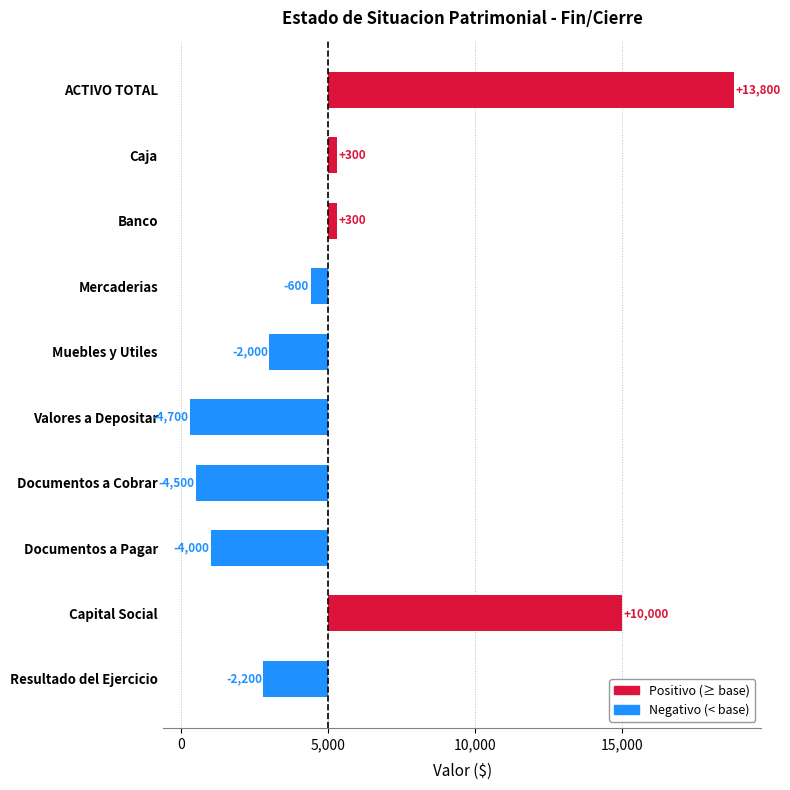

Does the chart contain any negative values?

Yes